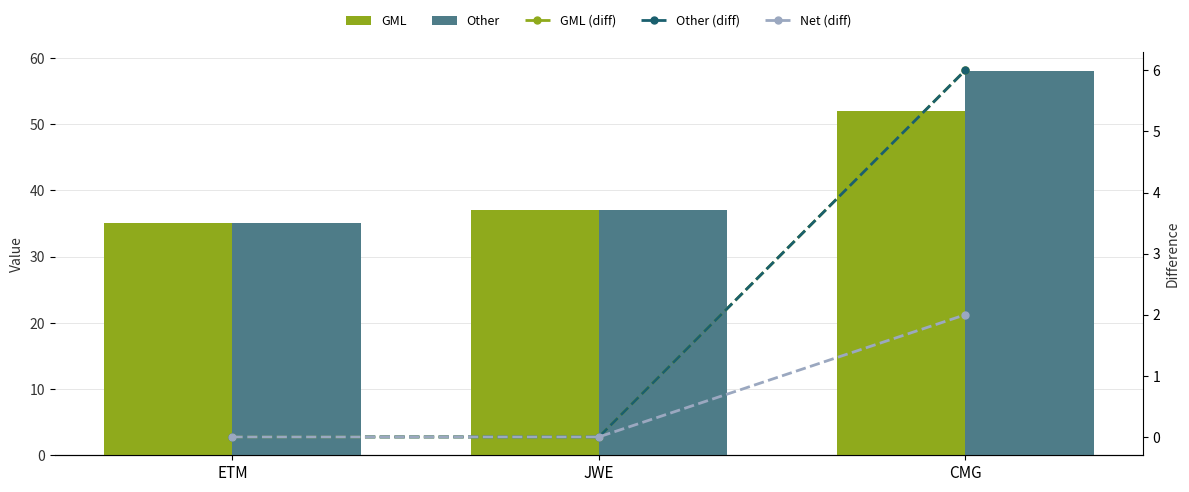

Which series has the widest spread of values?

Other